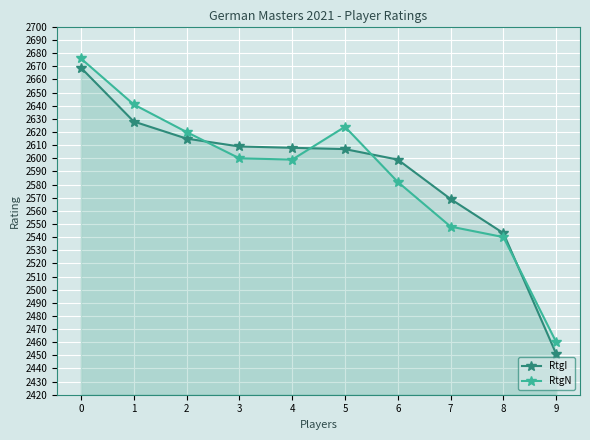

List the series in order of their peak value, lowest first.

RtgI, RtgN